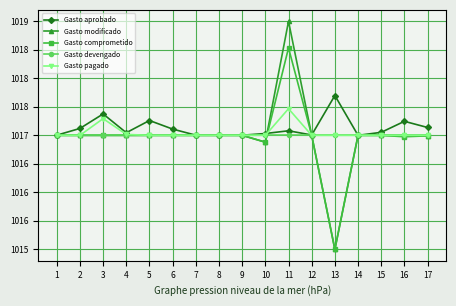

Does the chart have visible grid lines?

Yes